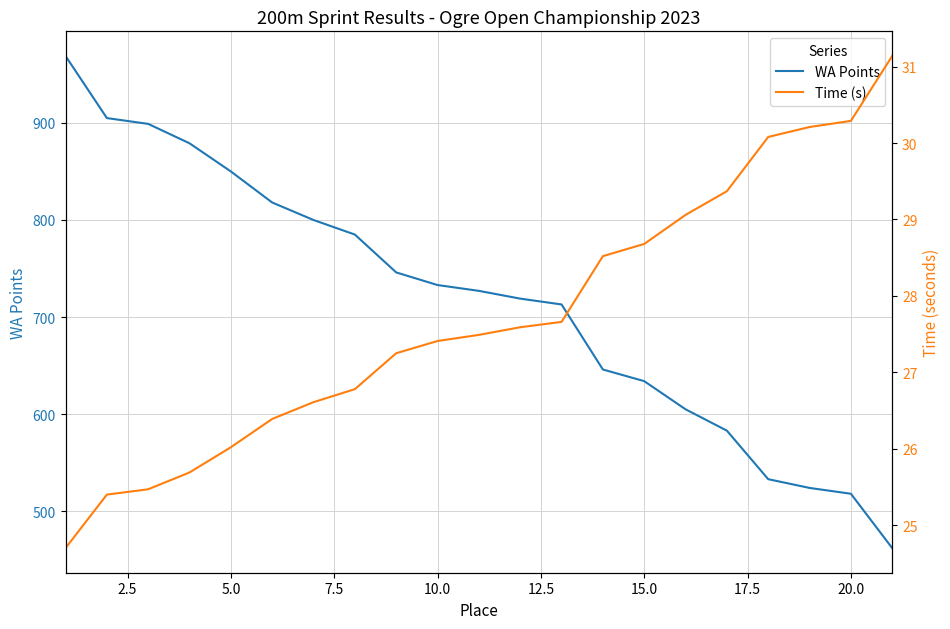

What is the difference between the maximum and minimum values in the Time (s) series?

6.4